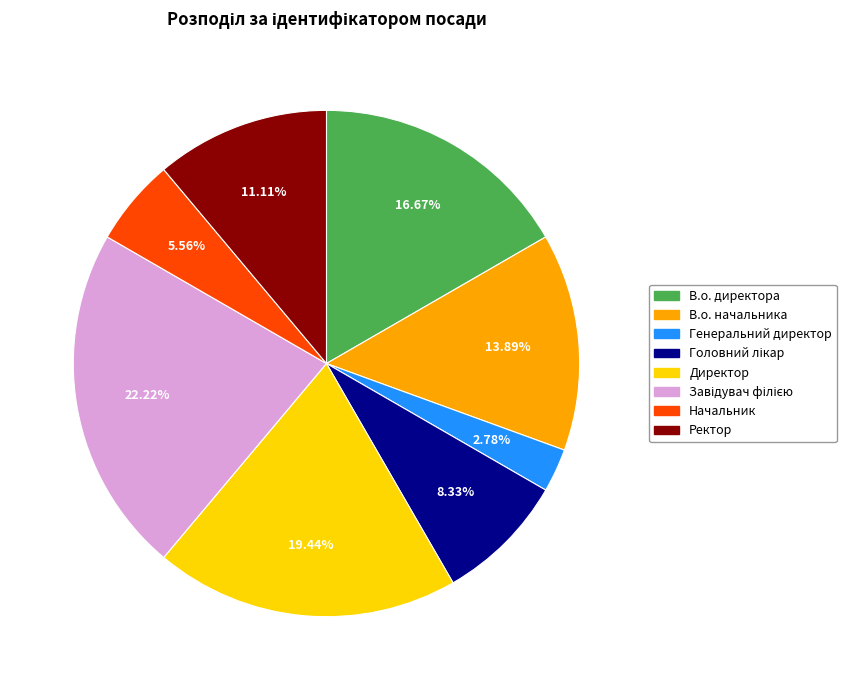

To the nearest percent, what is the average slice percentage?

12%